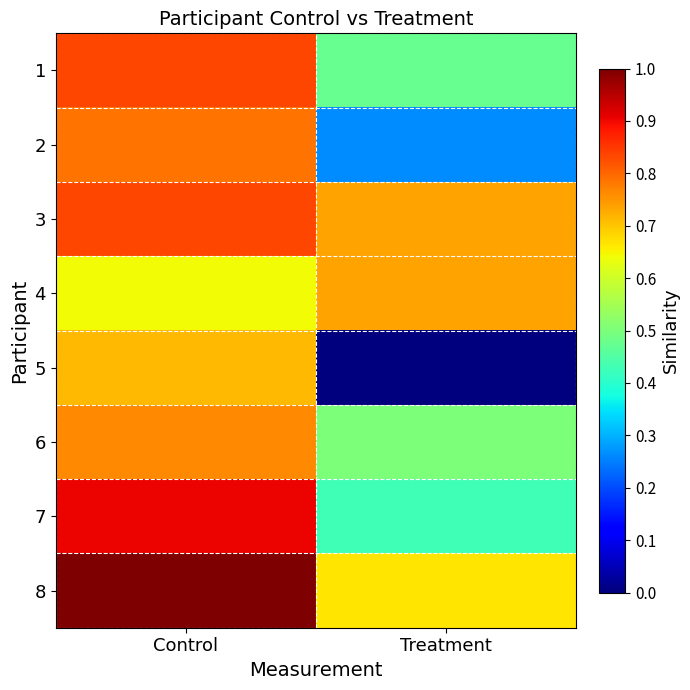

What is the average value of the 4 series?

0.7